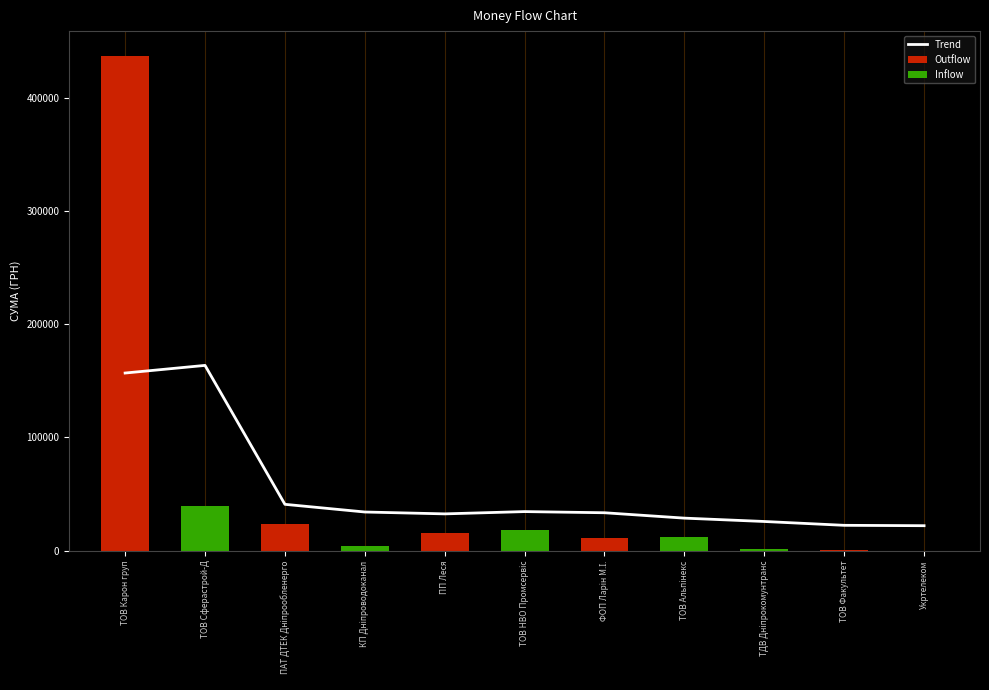

Between Укртелеком and ФОП Ларін М.І., which is larger?

ФОП Ларін М.І.